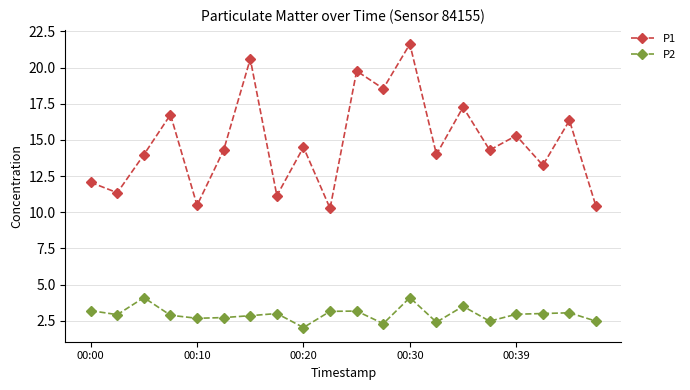

True or false: P2 and P1 cross at least once.

False